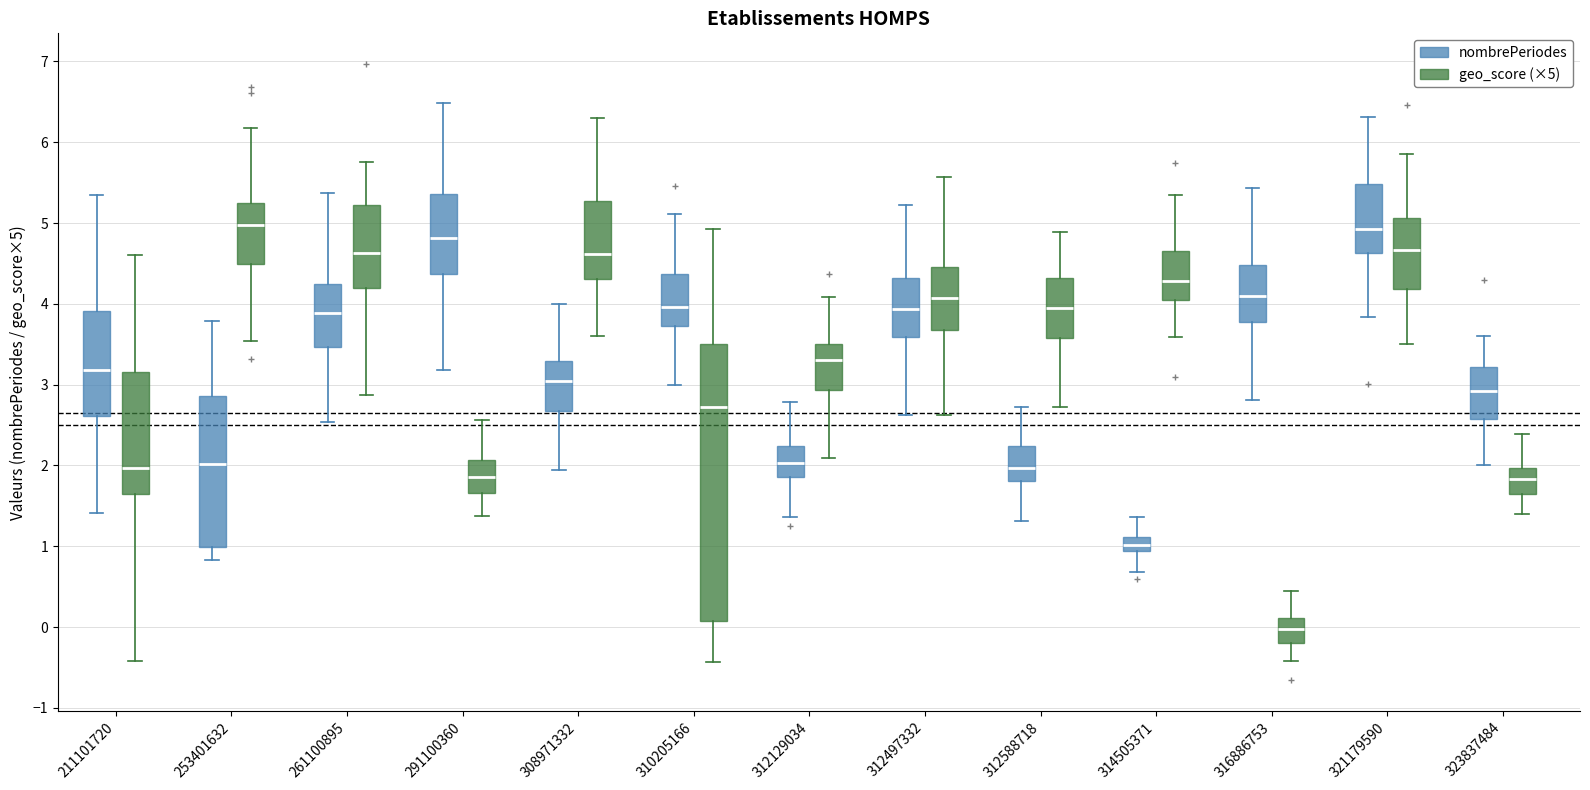

Reading left to right, read every box against the y-axis: the position of its median line, the range the box covers, and the ends of its whiskers. The values are not printed on the chart, so give them approximately, as read against the axis.

211101720 (nombrePeriodes): median 3.2, box 2.6 to 3.9, whiskers 1.4 to 5.3
211101720 (geo_score (×5)): median 2.0, box 1.6 to 3.2, whiskers -0.4 to 4.6
253401632 (nombrePeriodes): median 2.0, box 1.0 to 2.9, whiskers 0.8 to 3.8
253401632 (geo_score (×5)): median 5.0, box 4.5 to 5.2, whiskers 3.5 to 6.2
261100895 (nombrePeriodes): median 3.9, box 3.5 to 4.2, whiskers 2.5 to 5.4
261100895 (geo_score (×5)): median 4.6, box 4.2 to 5.2, whiskers 2.9 to 5.8
291100360 (nombrePeriodes): median 4.8, box 4.4 to 5.4, whiskers 3.2 to 6.5
291100360 (geo_score (×5)): median 1.9, box 1.7 to 2.1, whiskers 1.4 to 2.6
308971332 (nombrePeriodes): median 3.0, box 2.7 to 3.3, whiskers 1.9 to 4.0
308971332 (geo_score (×5)): median 4.6, box 4.3 to 5.3, whiskers 3.6 to 6.3
310205166 (nombrePeriodes): median 4.0, box 3.7 to 4.4, whiskers 3.0 to 5.1
310205166 (geo_score (×5)): median 2.7, box 0.1 to 3.5, whiskers -0.4 to 4.9
312129034 (nombrePeriodes): median 2.0, box 1.9 to 2.2, whiskers 1.4 to 2.8
312129034 (geo_score (×5)): median 3.3, box 2.9 to 3.5, whiskers 2.1 to 4.1
312497332 (nombrePeriodes): median 3.9, box 3.6 to 4.3, whiskers 2.6 to 5.2
312497332 (geo_score (×5)): median 4.1, box 3.7 to 4.5, whiskers 2.6 to 5.6
312588718 (nombrePeriodes): median 2.0, box 1.8 to 2.2, whiskers 1.3 to 2.7
312588718 (geo_score (×5)): median 3.9, box 3.6 to 4.3, whiskers 2.7 to 4.9
314505371 (nombrePeriodes): median 1.0, box 0.9 to 1.1, whiskers 0.7 to 1.4
314505371 (geo_score (×5)): median 4.3, box 4.0 to 4.7, whiskers 3.6 to 5.3
316886753 (nombrePeriodes): median 4.1, box 3.8 to 4.5, whiskers 2.8 to 5.4
316886753 (geo_score (×5)): median 0.0, box -0.2 to 0.1, whiskers -0.4 to 0.4
321179590 (nombrePeriodes): median 4.9, box 4.6 to 5.5, whiskers 3.8 to 6.3
321179590 (geo_score (×5)): median 4.7, box 4.2 to 5.1, whiskers 3.5 to 5.9
323837484 (nombrePeriodes): median 2.9, box 2.6 to 3.2, whiskers 2.0 to 3.6
323837484 (geo_score (×5)): median 1.8, box 1.6 to 2.0, whiskers 1.4 to 2.4